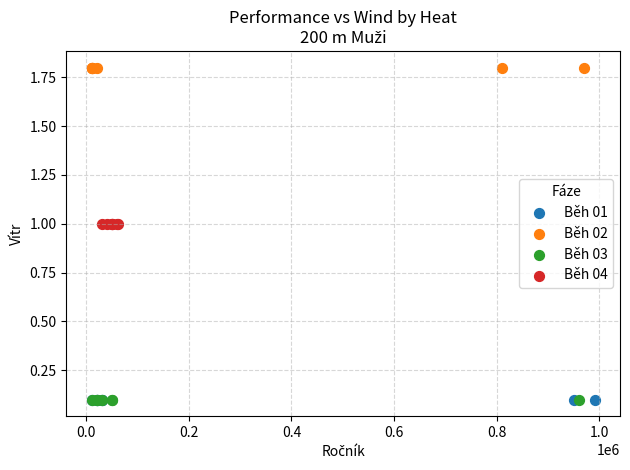

Which series contains the highest Y value?

Běh 02